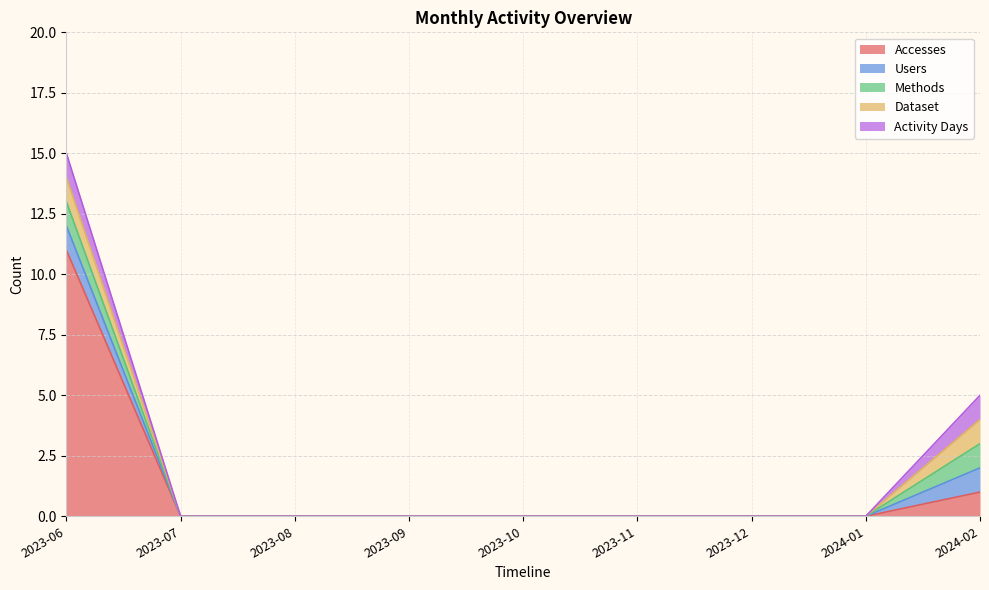

True or false: Methods has more than 1 points higher than both neighbors.

False